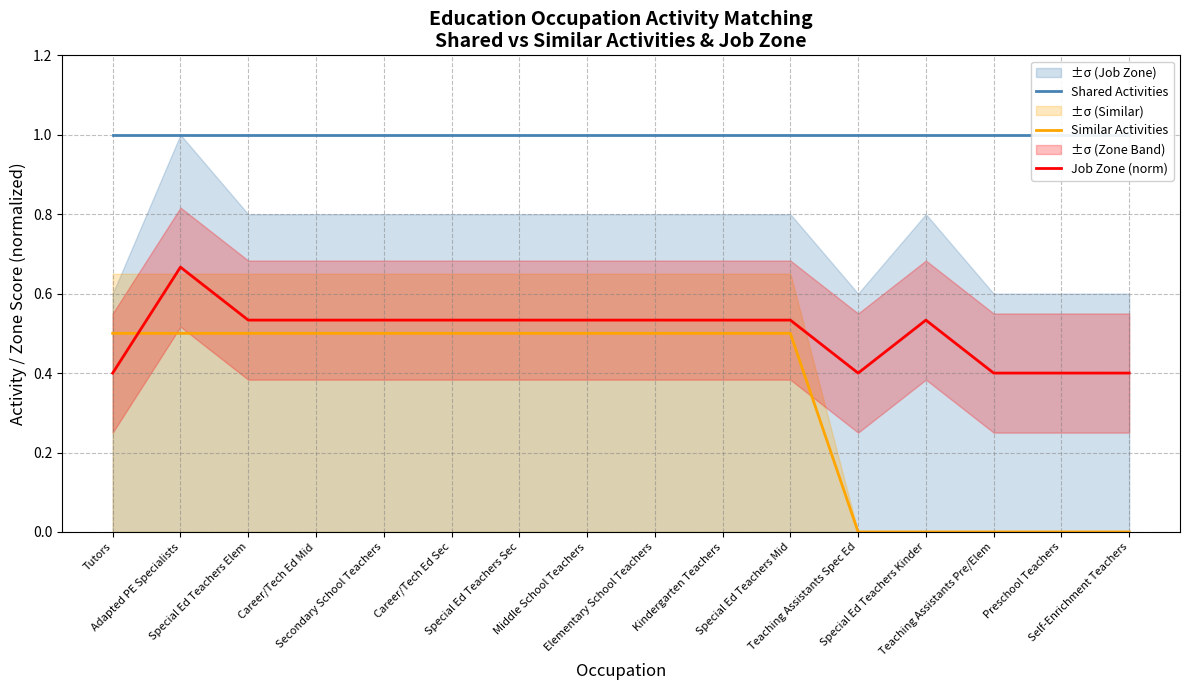

The value of Job Zone (norm) at Kindergarten Teachers is 0.1. True or false?

False